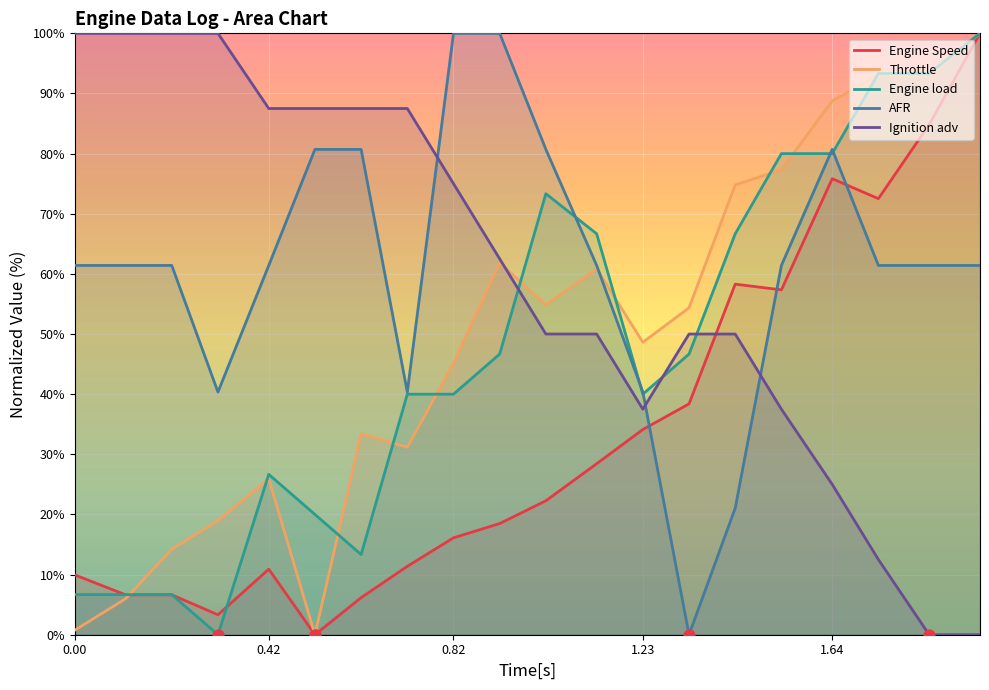

At which category is the sum across all series the highest?

1.96